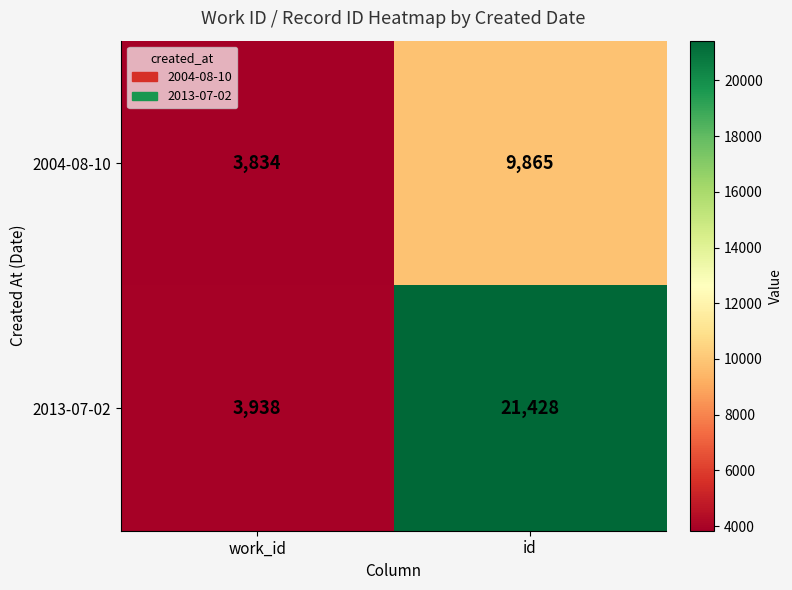

What is the minimum value shown in the chart?

3834